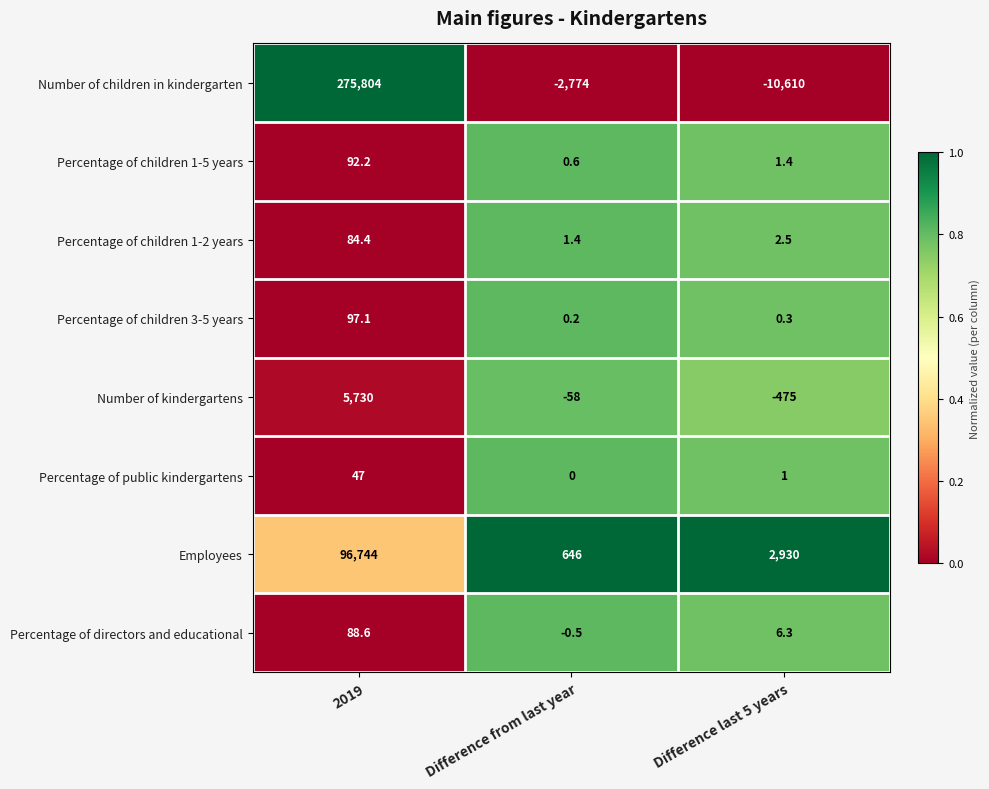

Which series has the largest total across all categories?

Number of children in kindergarten